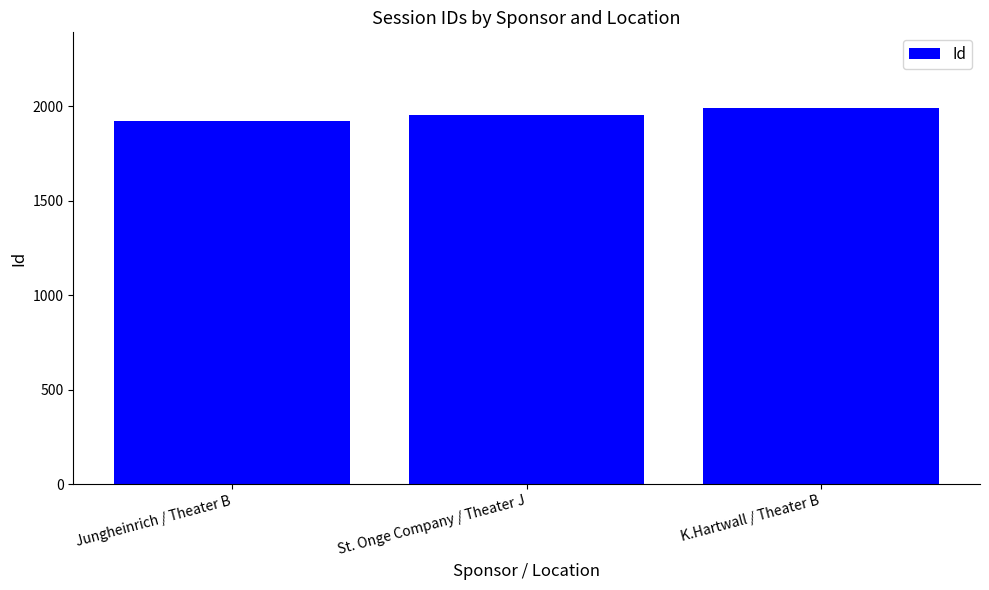

At which category does the chart reach its peak across all series?

K.Hartwall / Theater B